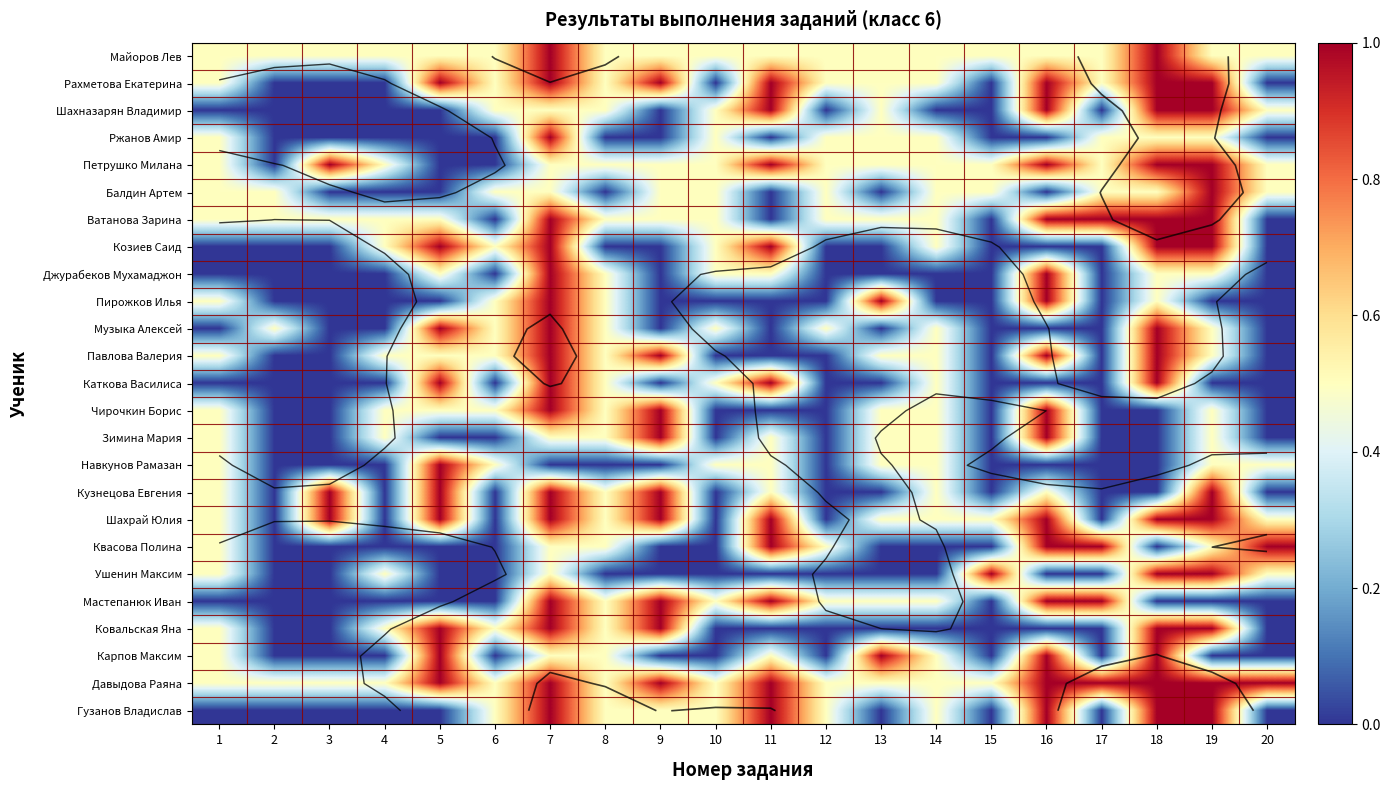

True or false: Петрушко Милана has a value of 0.3 at 16.

False